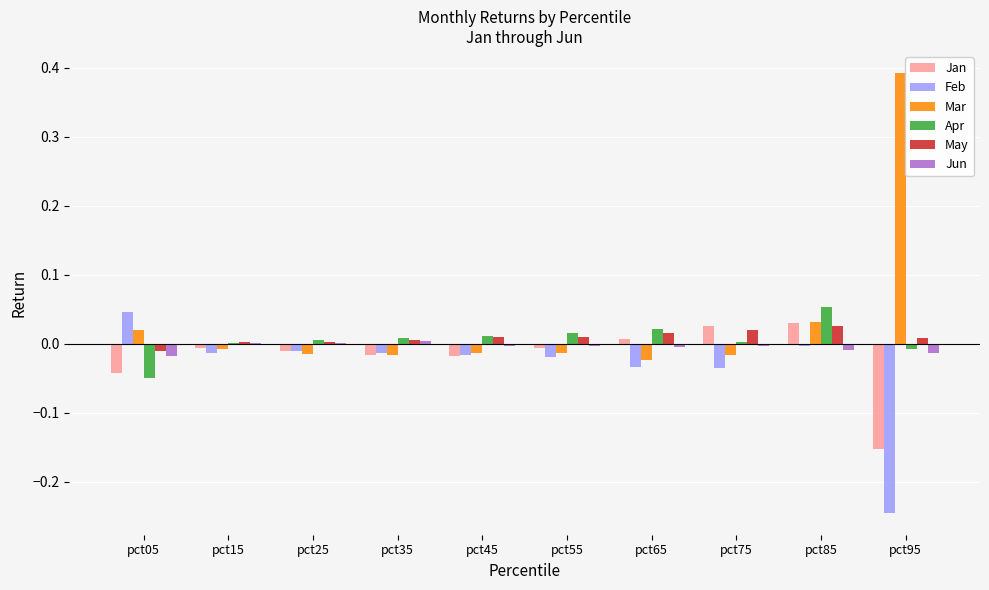

Which category has the highest value across all series?

pct95